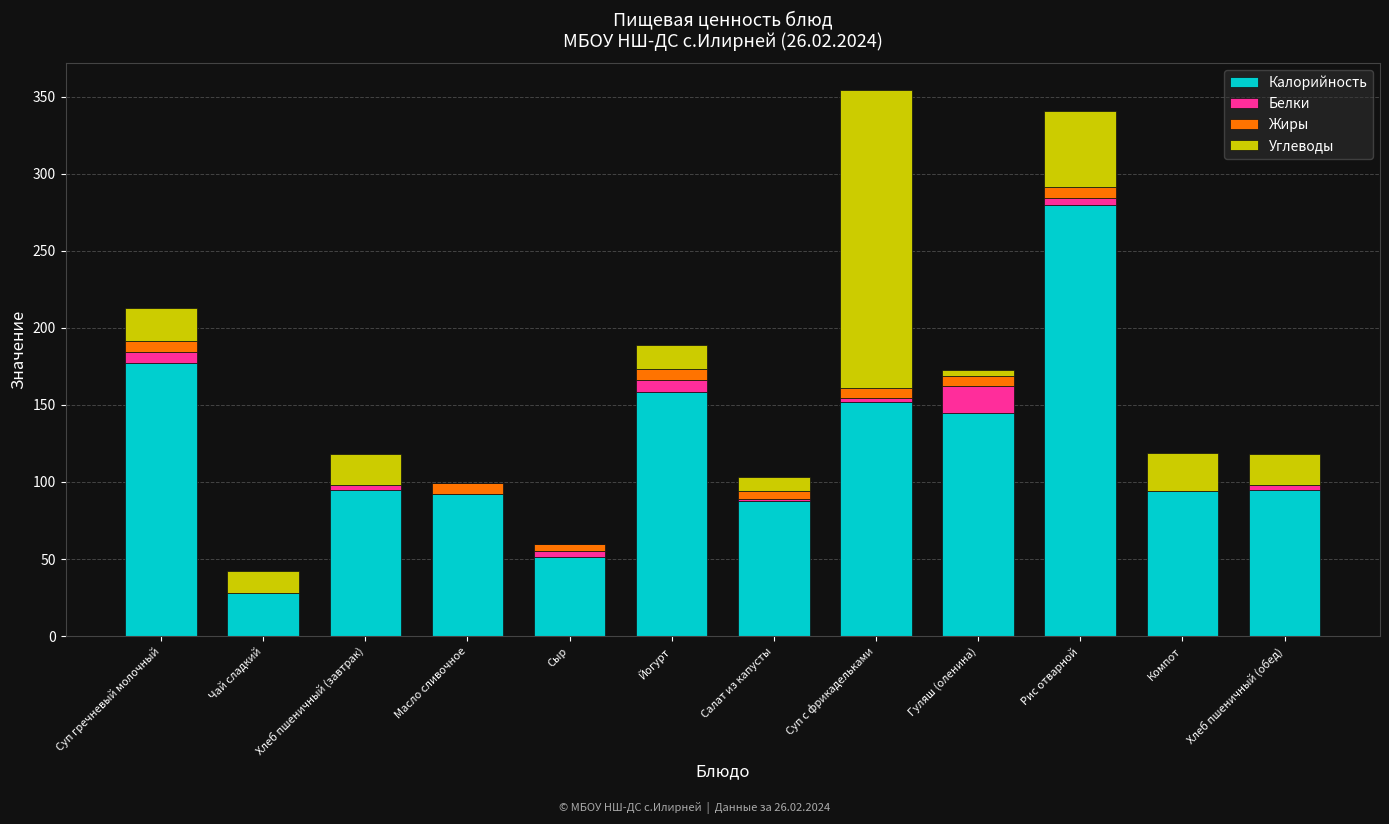

The value of Калорийность at Суп гречневый молочный is 177.0. True or false?

True